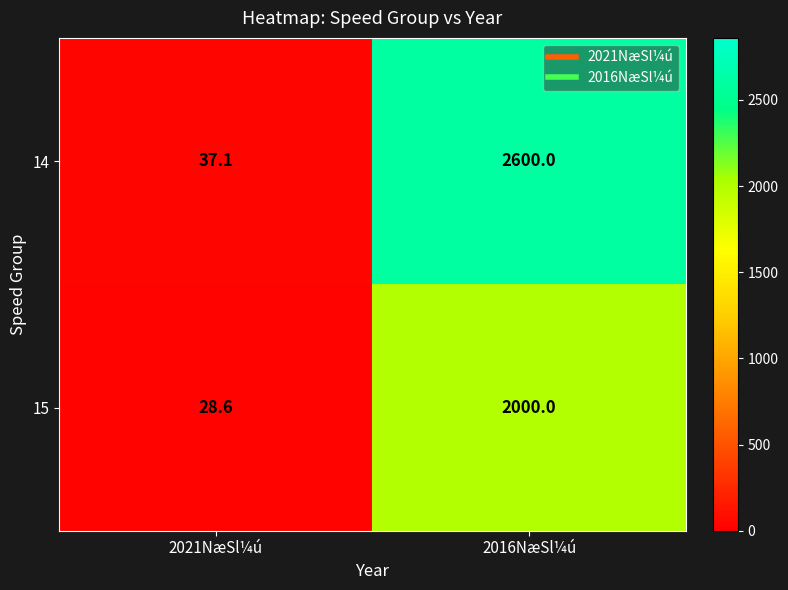

Which series has the largest total across all categories?

14